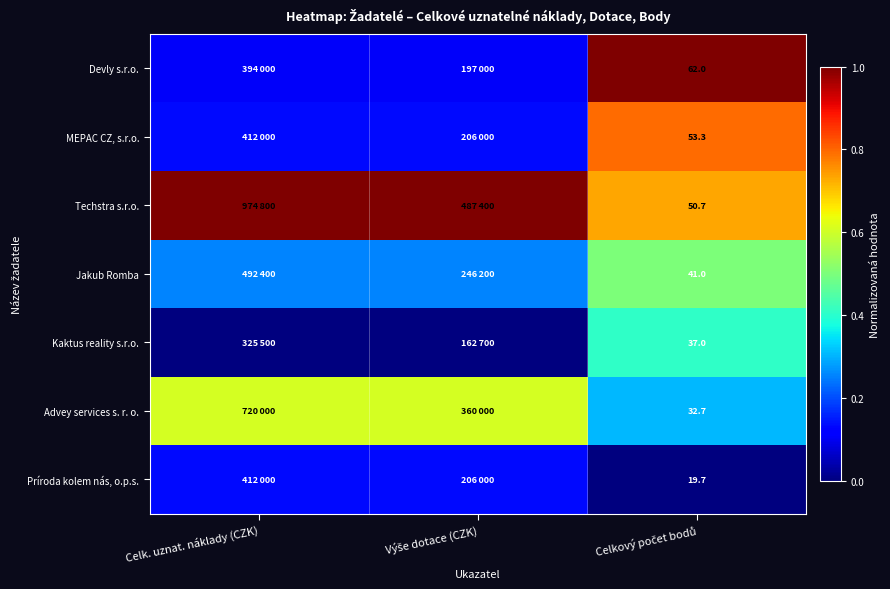

At which category is the sum across all series the highest?

Celkový počet bodů